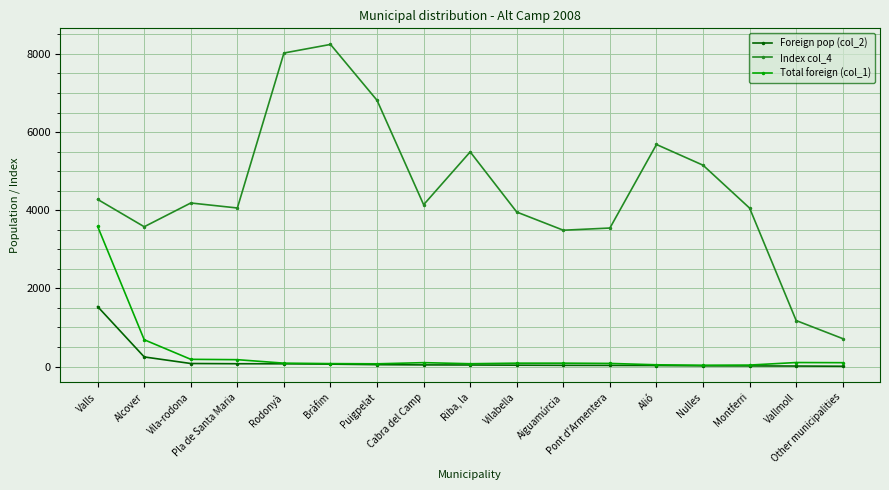

True or false: Index col_4 and Total foreign (col_1) cross at least once.

False